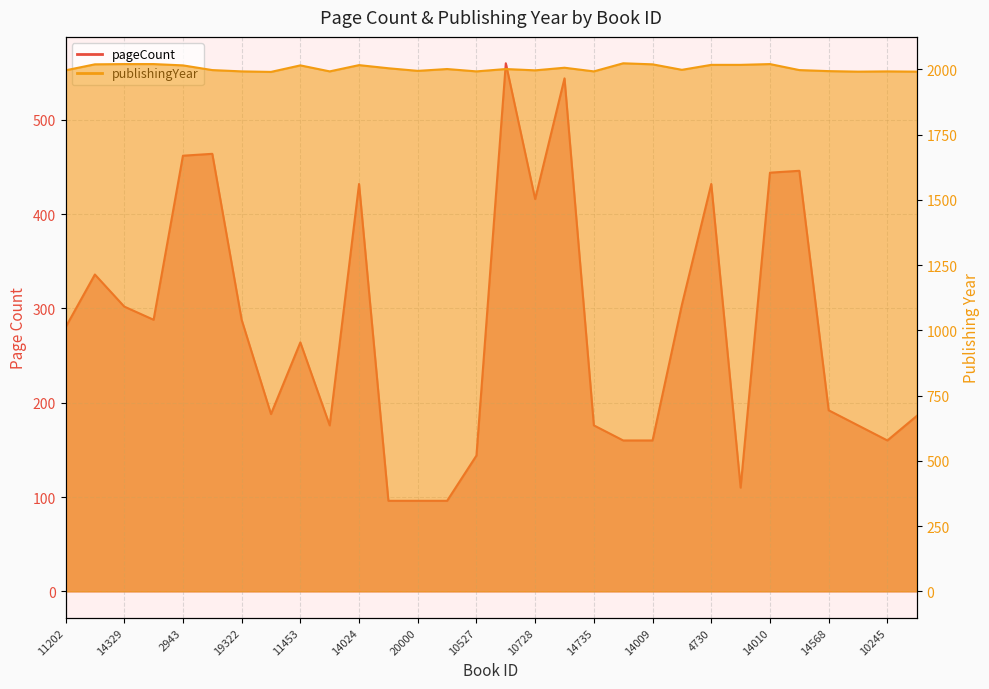

What is the maximum value for publishingYear?

2023